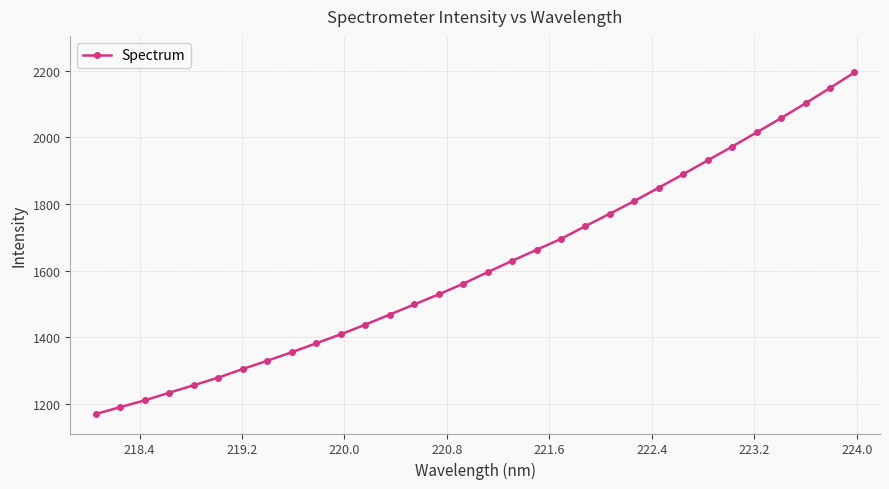

What is the greatest value displayed?

2194.3